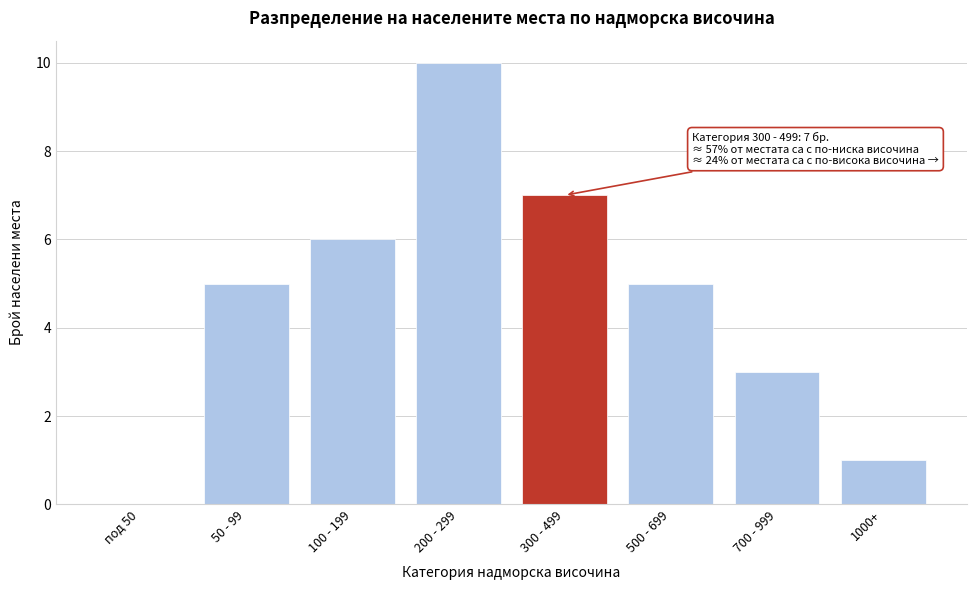

Reading left to right, list all the values displayed in this chart.

под 50=0	50 - 99=5	100 - 199=6	200 - 299=10	300 - 499=7	500 - 699=5	700 - 999=3	1000+=1